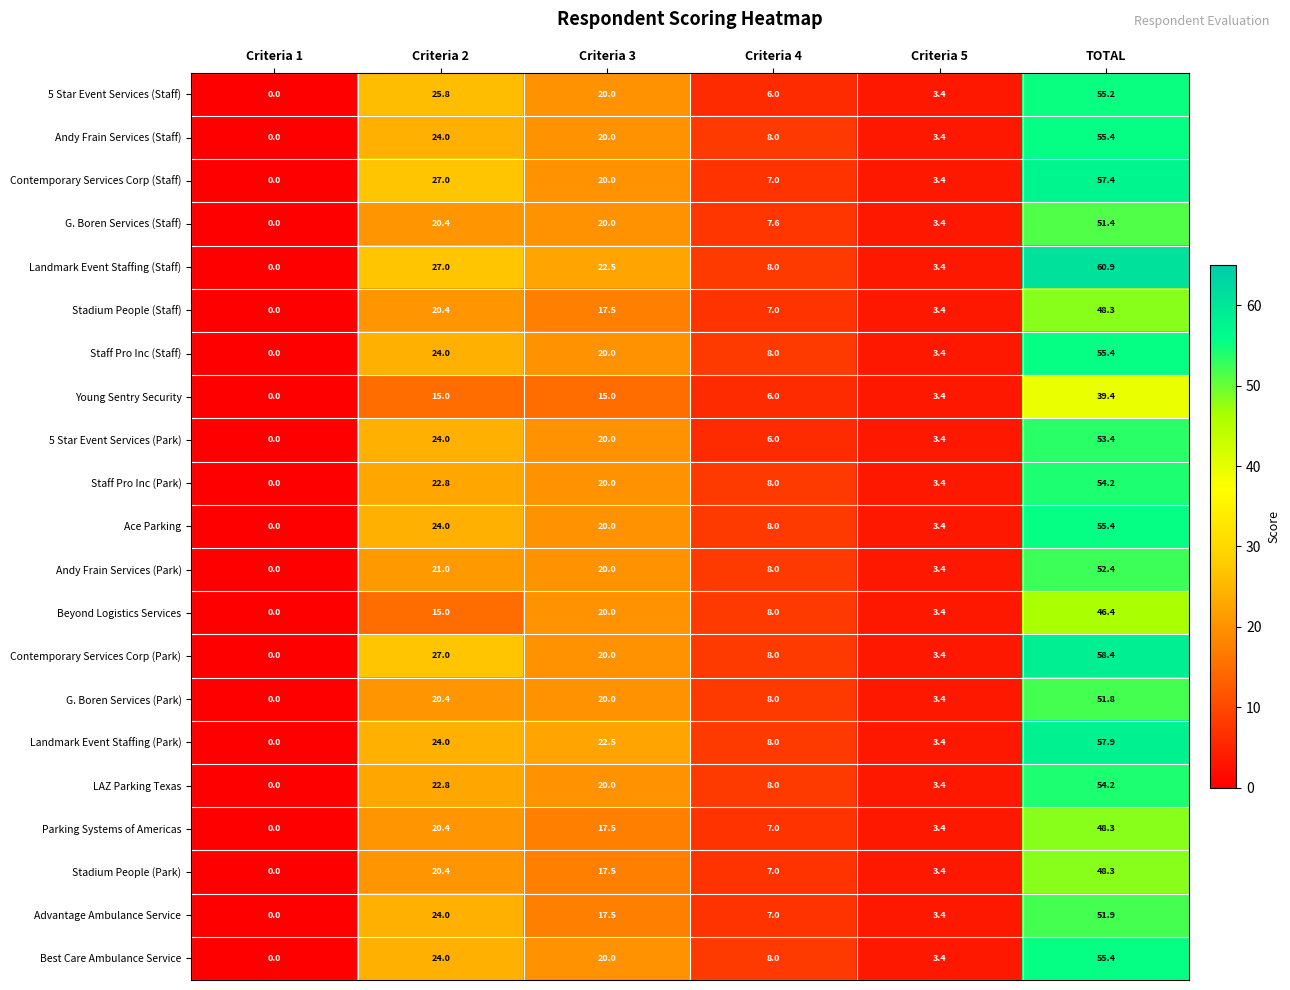

True or false: Young Sentry Security has a value of 15.0 at Criteria 2.

True